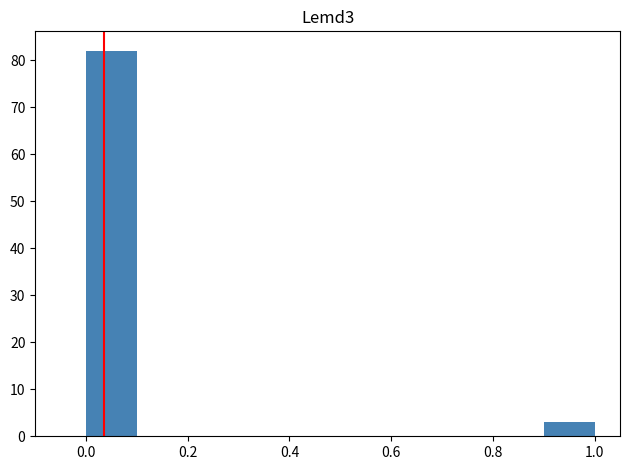

Reading left to right, transcribe this chart: for each bar, give the range it covers on the x-axis and its height. The values are not printed on the chart, so give them approximately, as read against the axis.

0.0 to 0.1: 82
0.1 to 0.2: 0
0.2 to 0.3: 0
0.3 to 0.4: 0
0.4 to 0.5: 0
0.5 to 0.6: 0
0.6 to 0.7: 0
0.7 to 0.8: 0
0.8 to 0.9: 0
0.9 to 1.0: 3